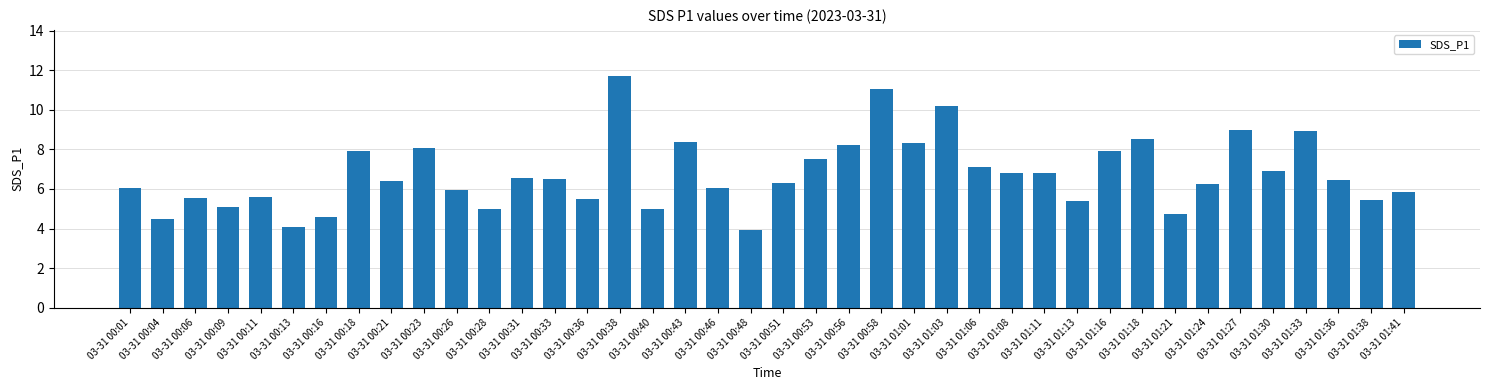

Between 03-31 01:38 and 03-31 01:06, which is larger?

03-31 01:06